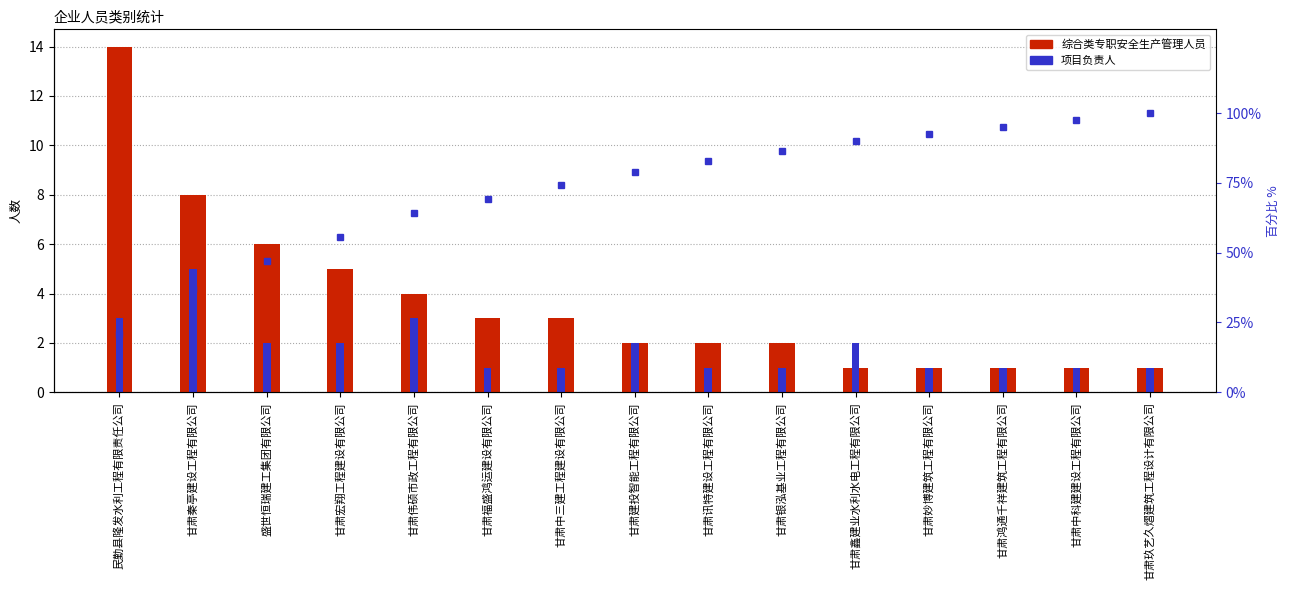

What is the difference between the highest and lowest values at 甘肃中科建建设工程有限公司?

96.5